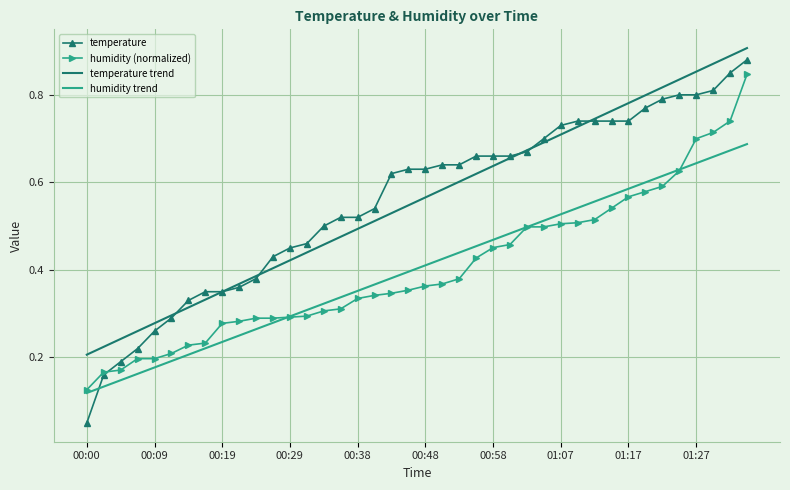

Which series has the largest range (max minus min)?

temperature